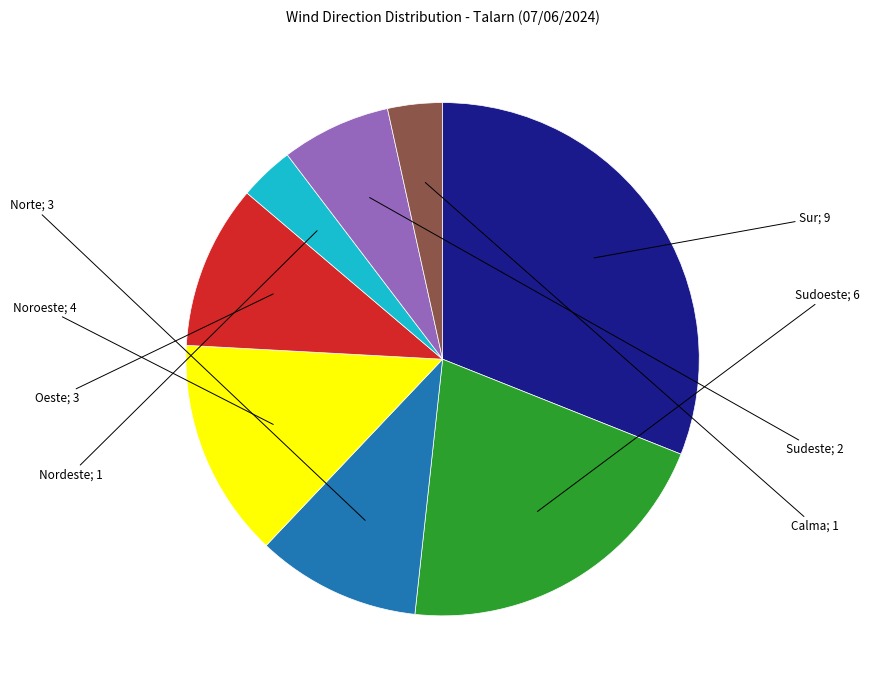

Is there a majority slice in this chart?

No